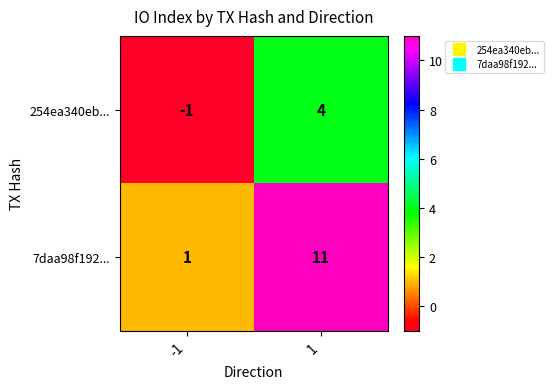

The 254ea340eb... series shows -2 at -1. True or false?

False